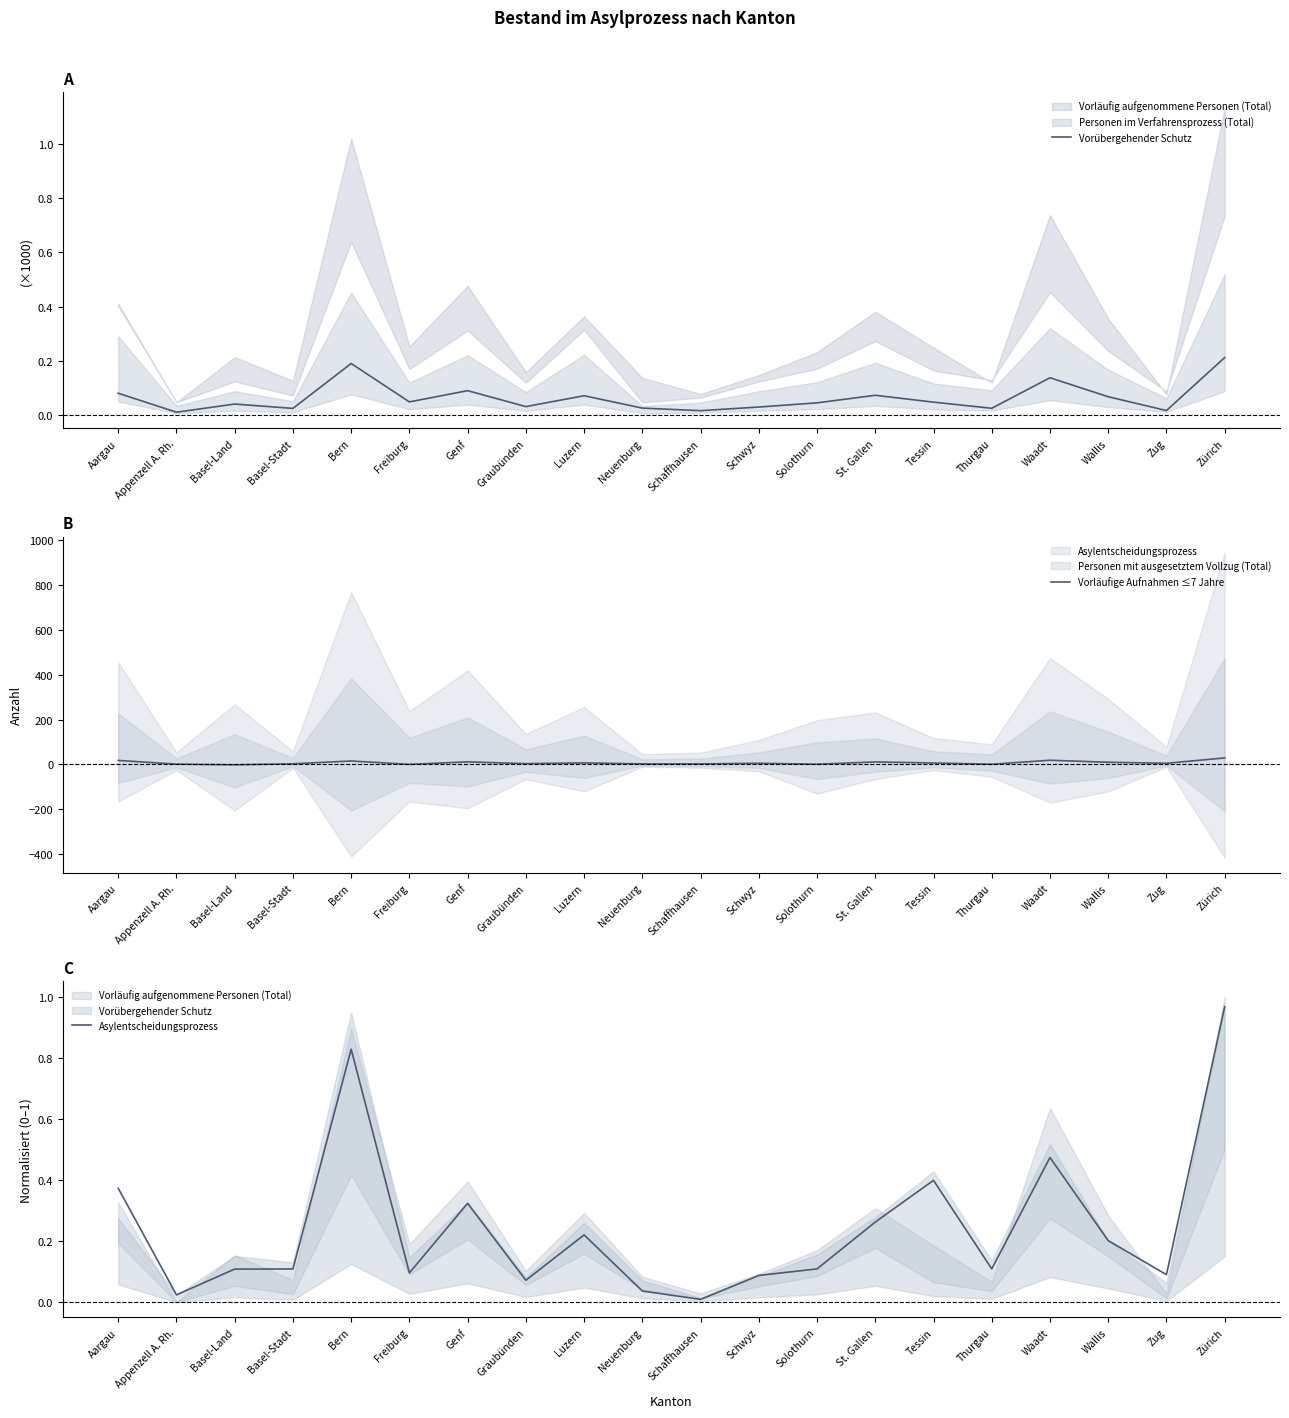

How many distinct data groups are displayed?

3